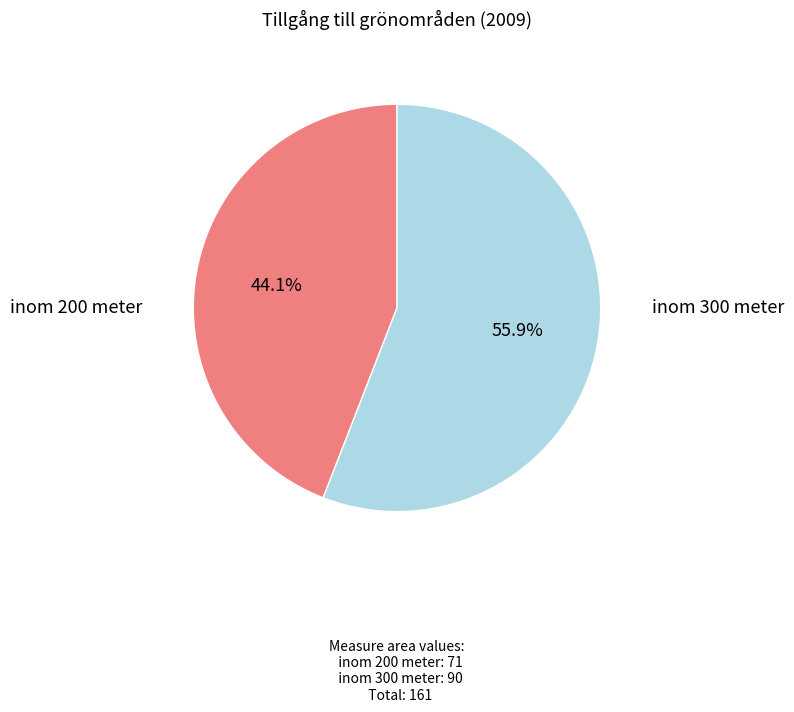

Count the number of slices in the pie.

2